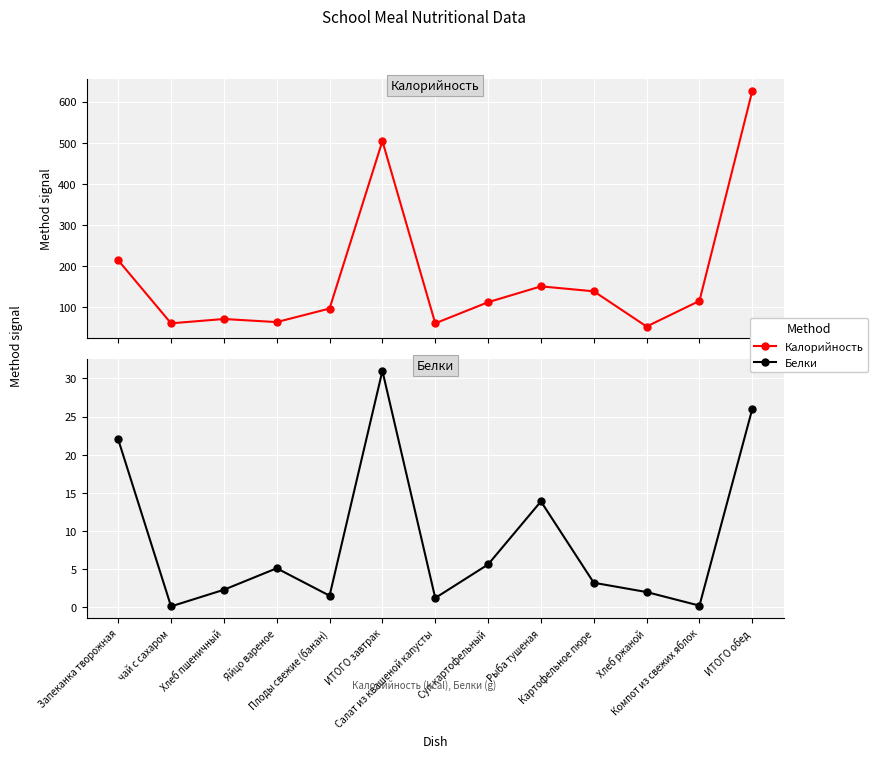

Which category has the highest value in the Белки series?

ИТОГО завтрак